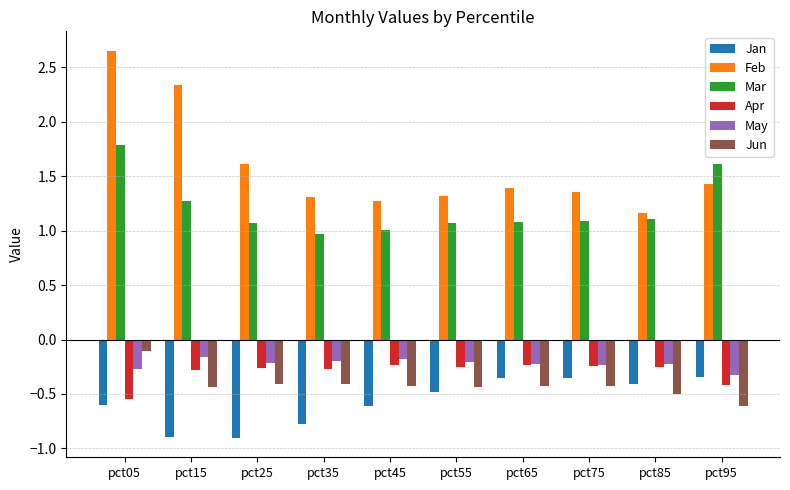

The value of May at pct35 is -0.2. True or false?

True